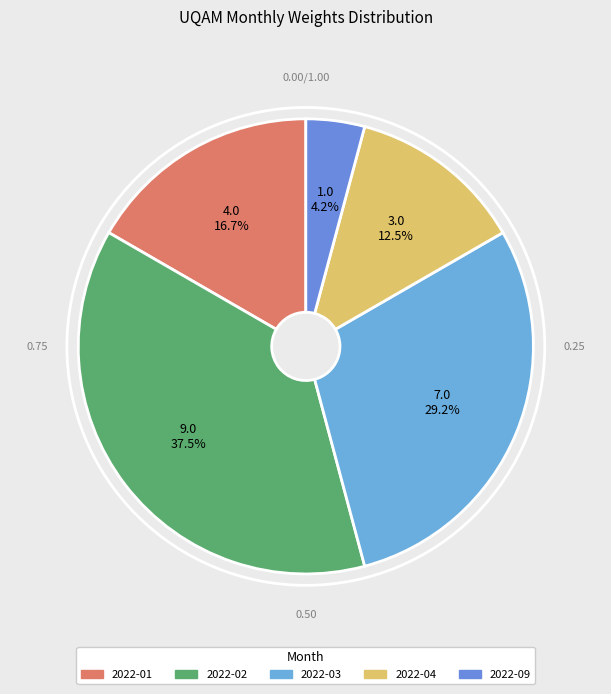

How many segments does this pie chart have?

5